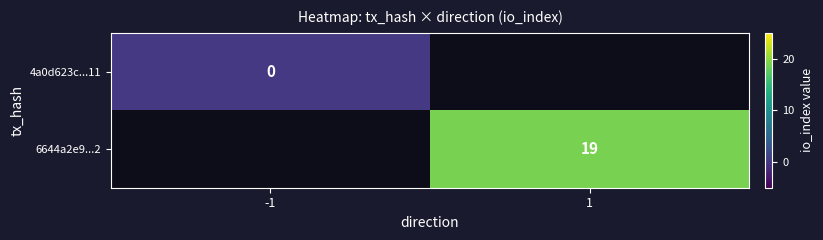

Is the value of 4a0d623c...11 at -1 greater than the value of 6644a2e9...2 at 1?

No